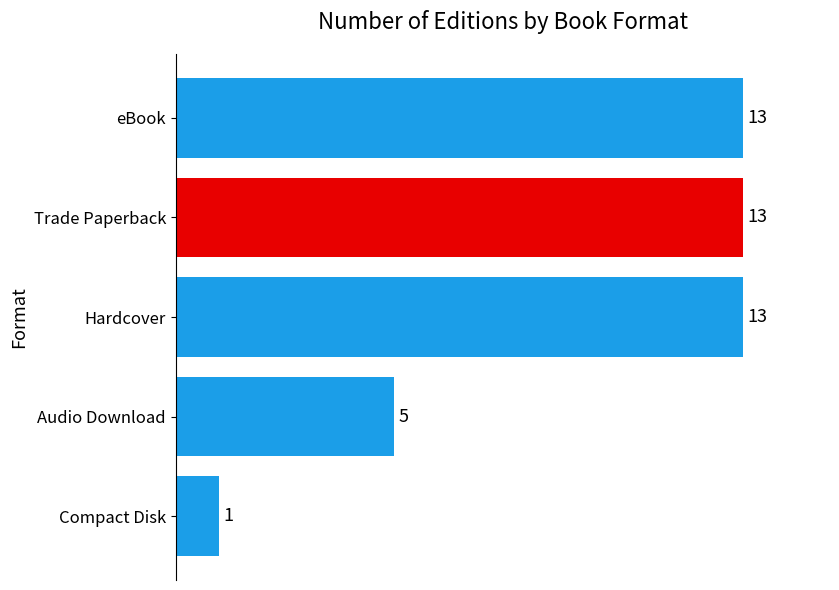

How many values are below 13?

2